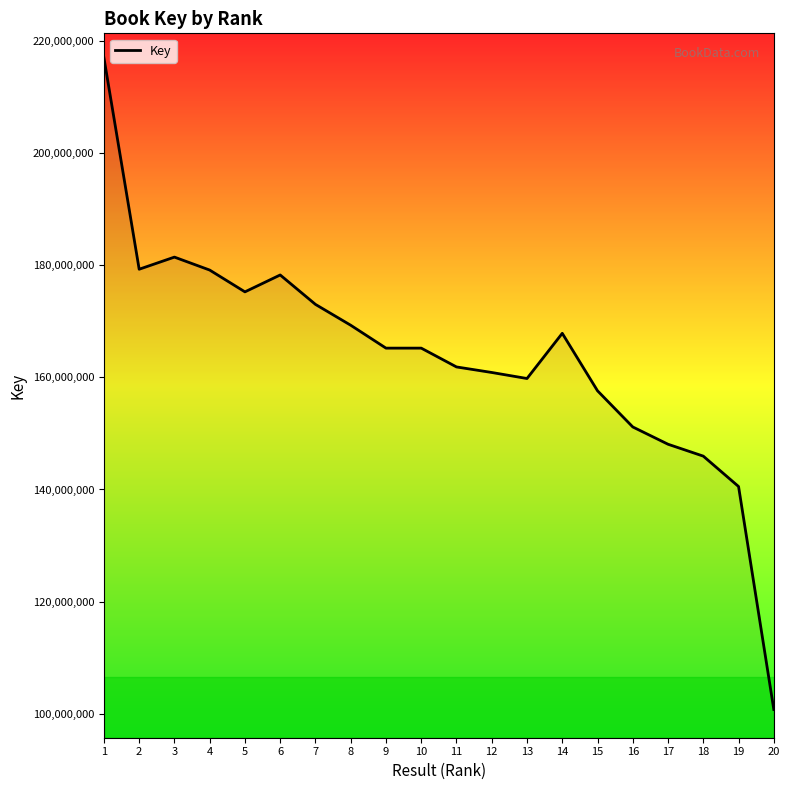

What value does the data have at 16, to the nearest 100?

151147100